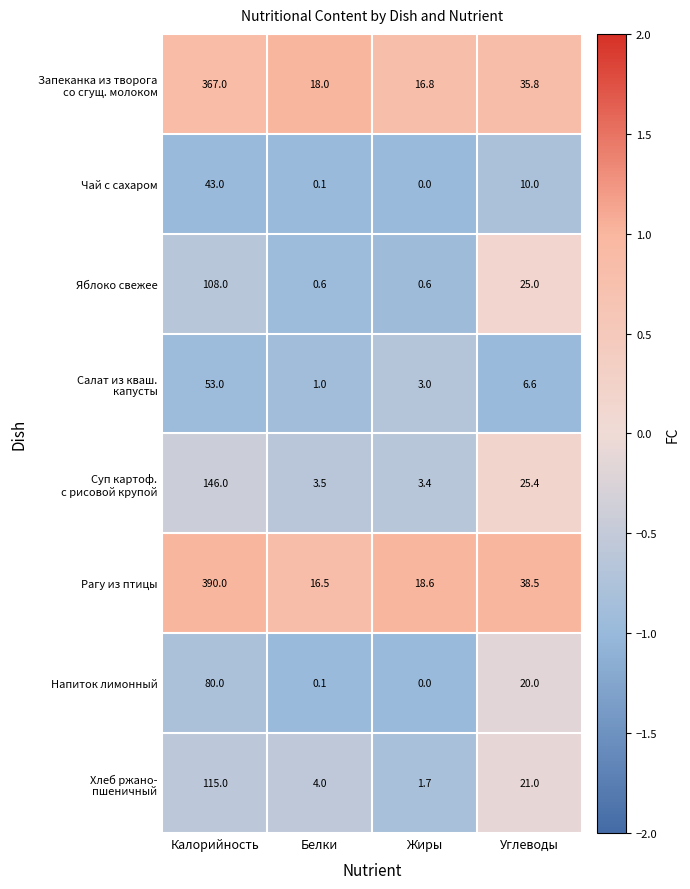

At how many categories does at least one series exceed 0?

4